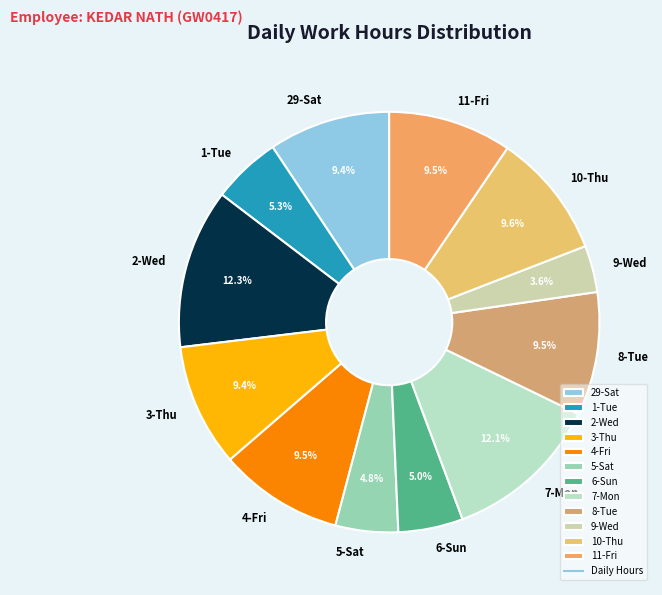

What is the smallest slice in the pie chart?

9-Wed